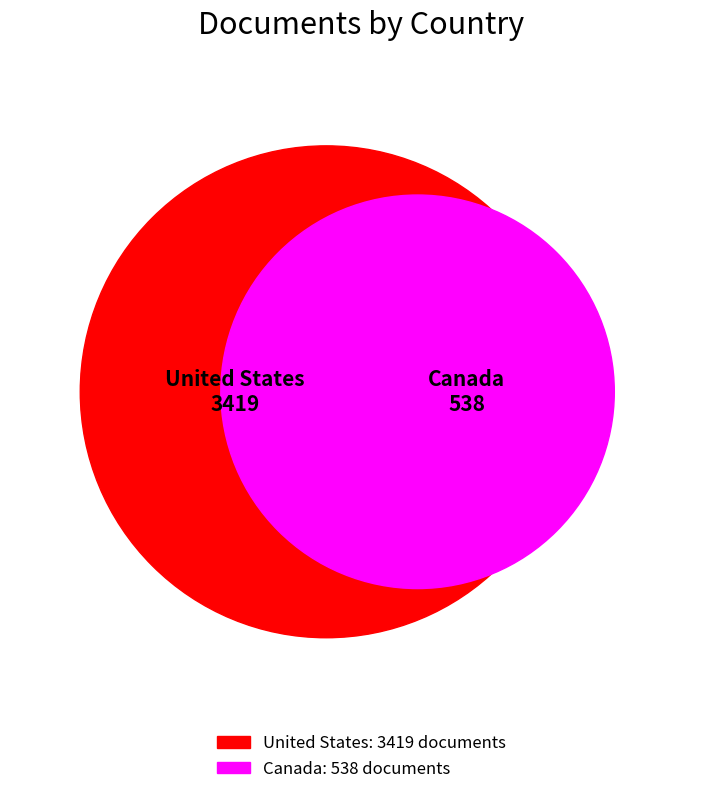

Does Canada account for over 50% of the chart?

No